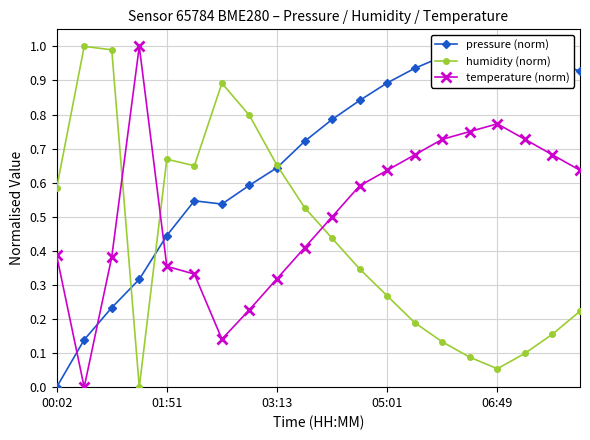

The value of pressure (norm) at 6 is 0.5. True or false?

True